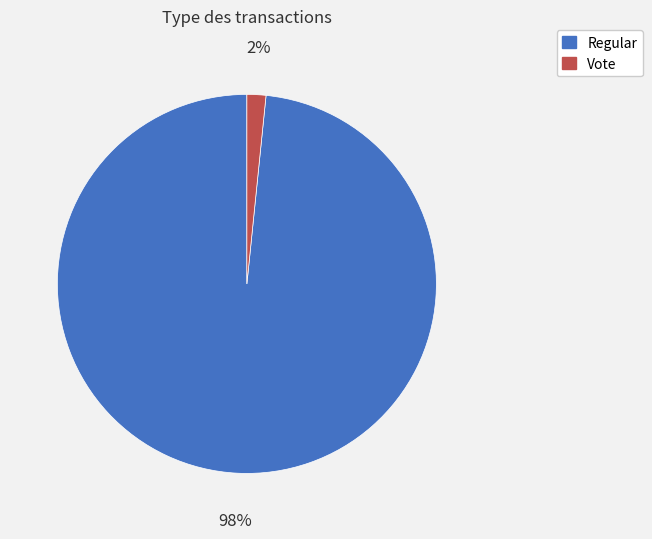

Is there any slice that represents more than half of the pie?

Yes